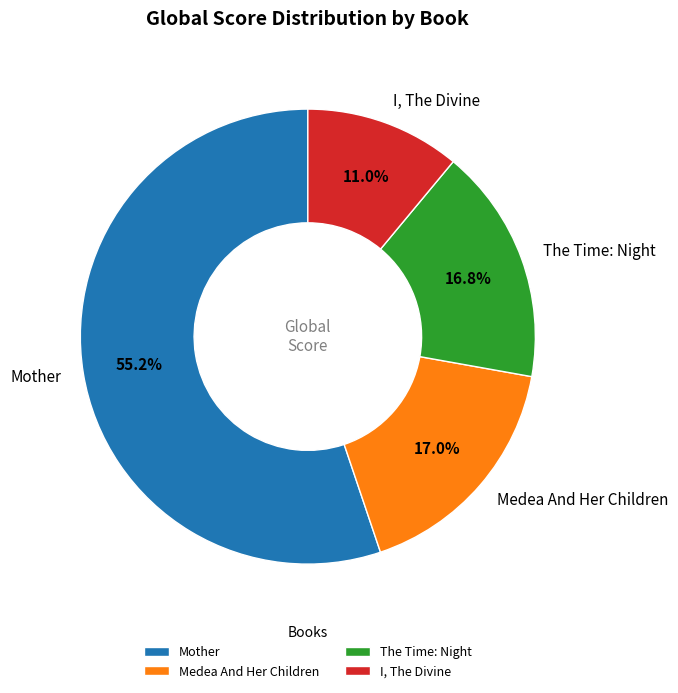

To the nearest percent, what percentage of the pie is The Time: Night?

17%